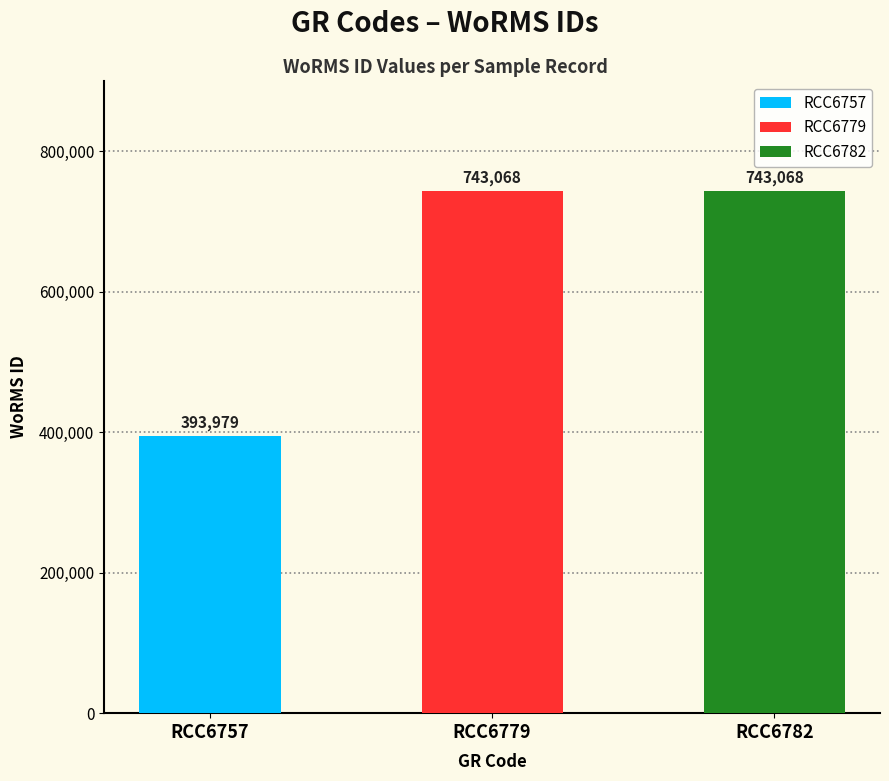

What is the difference between the values at RCC6779 and RCC6757?

349089